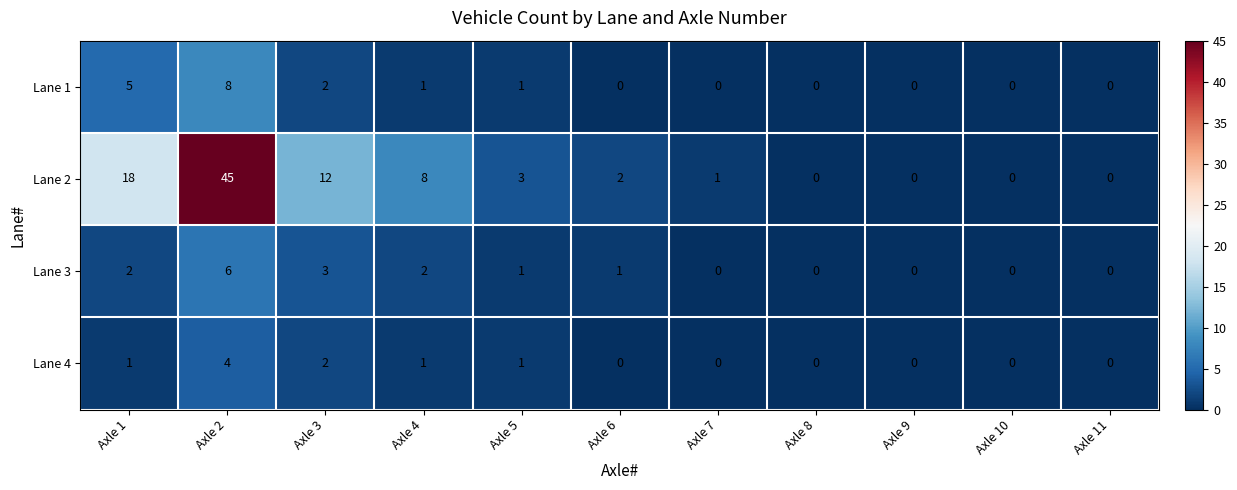

Rank the series at Axle 2 from highest to lowest value.

Lane 2, Lane 1, Lane 3, Lane 4